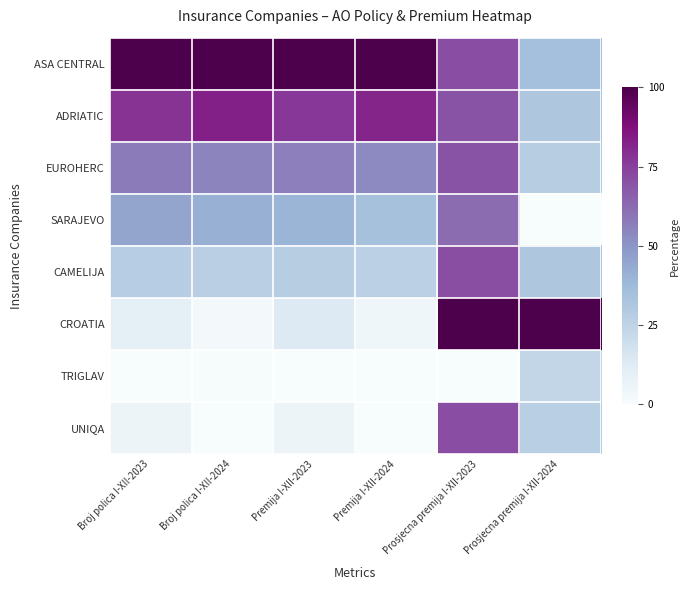

Reading right to left, transcribe all the data shown in this chart.

ASA CENTRAL: Prosjecna premija I-XII-2024=35.0	Prosjecna premija I-XII-2023=70.7	Premija I-XII-2024=100.0	Premija I-XII-2023=100.0	Broj polica I-XII-2024=100.0	Broj polica I-XII-2023=100.0
ADRIATIC: Prosjecna premija I-XII-2024=31.5	Prosjecna premija I-XII-2023=69.5	Premija I-XII-2024=81.7	Premija I-XII-2023=77.1	Broj polica I-XII-2024=82.9	Broj polica I-XII-2023=78.5
EUROHERC: Prosjecna premija I-XII-2024=28.1	Prosjecna premija I-XII-2023=69.3	Premija I-XII-2024=53.2	Premija I-XII-2023=56.4	Broj polica I-XII-2024=54.8	Broj polica I-XII-2023=57.5
SARAJEVO: Prosjecna premija I-XII-2024=0.0	Prosjecna premija I-XII-2023=61.8	Premija I-XII-2024=34.6	Premija I-XII-2023=39.5	Broj polica I-XII-2024=41.3	Broj polica I-XII-2023=45.2
CAMELIJA: Prosjecna premija I-XII-2024=31.5	Prosjecna premija I-XII-2023=71.3	Premija I-XII-2024=26.3	Premija I-XII-2023=28.3	Broj polica I-XII-2024=26.6	Broj polica I-XII-2023=28.1
CROATIA: Prosjecna premija I-XII-2024=100.0	Prosjecna premija I-XII-2023=100.0	Premija I-XII-2024=4.5	Premija I-XII-2023=13.4	Broj polica I-XII-2024=2.0	Broj polica I-XII-2023=9.5
TRIGLAV: Prosjecna premija I-XII-2024=23.3	Prosjecna premija I-XII-2023=0.0	Premija I-XII-2024=0.3	Premija I-XII-2023=0.0	Broj polica I-XII-2024=0.5	Broj polica I-XII-2023=0.0
UNIQA: Prosjecna premija I-XII-2024=27.2	Prosjecna premija I-XII-2023=70.8	Premija I-XII-2024=0.0	Premija I-XII-2023=6.2	Broj polica I-XII-2024=0.0	Broj polica I-XII-2023=6.2